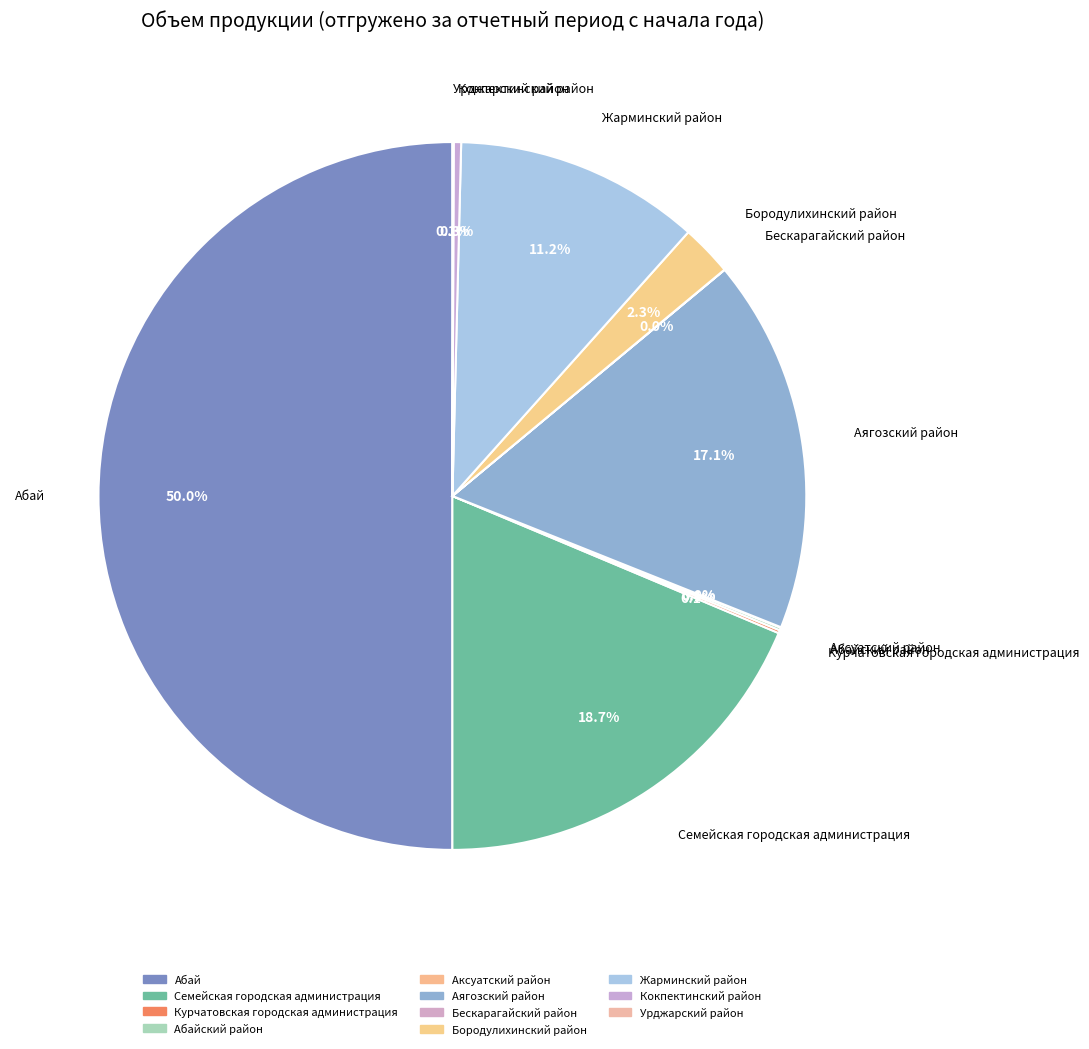

Rank the categories by value from highest to lowest.

Абай, Семейская городская администрация, Аягозский район, Жарминский район, Бородулихинский район, Кокпектинский район, Курчатовская городская администрация, Абайский район, Урджарский район, Аксуатский район, Бескарагайский район